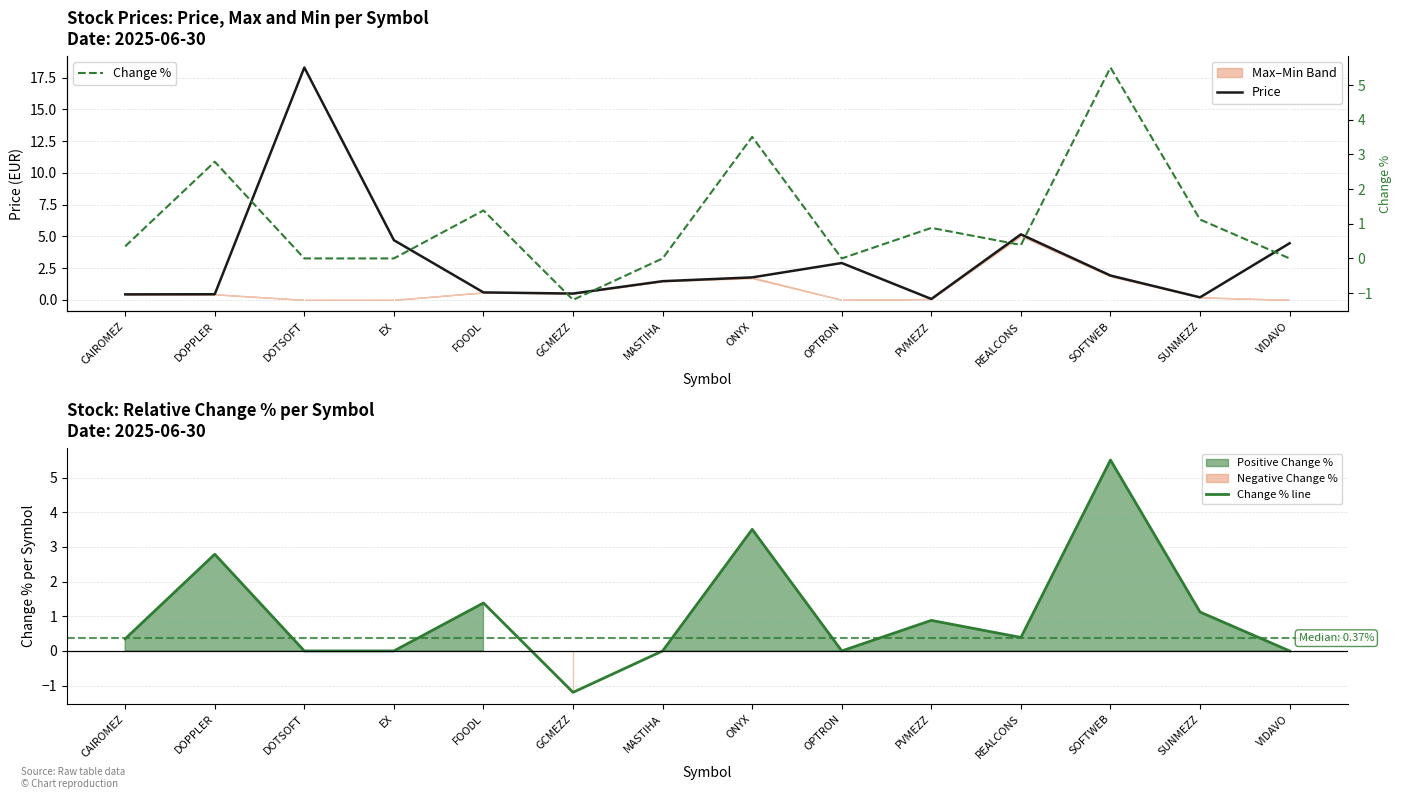

How many lines are shown in the chart?

3